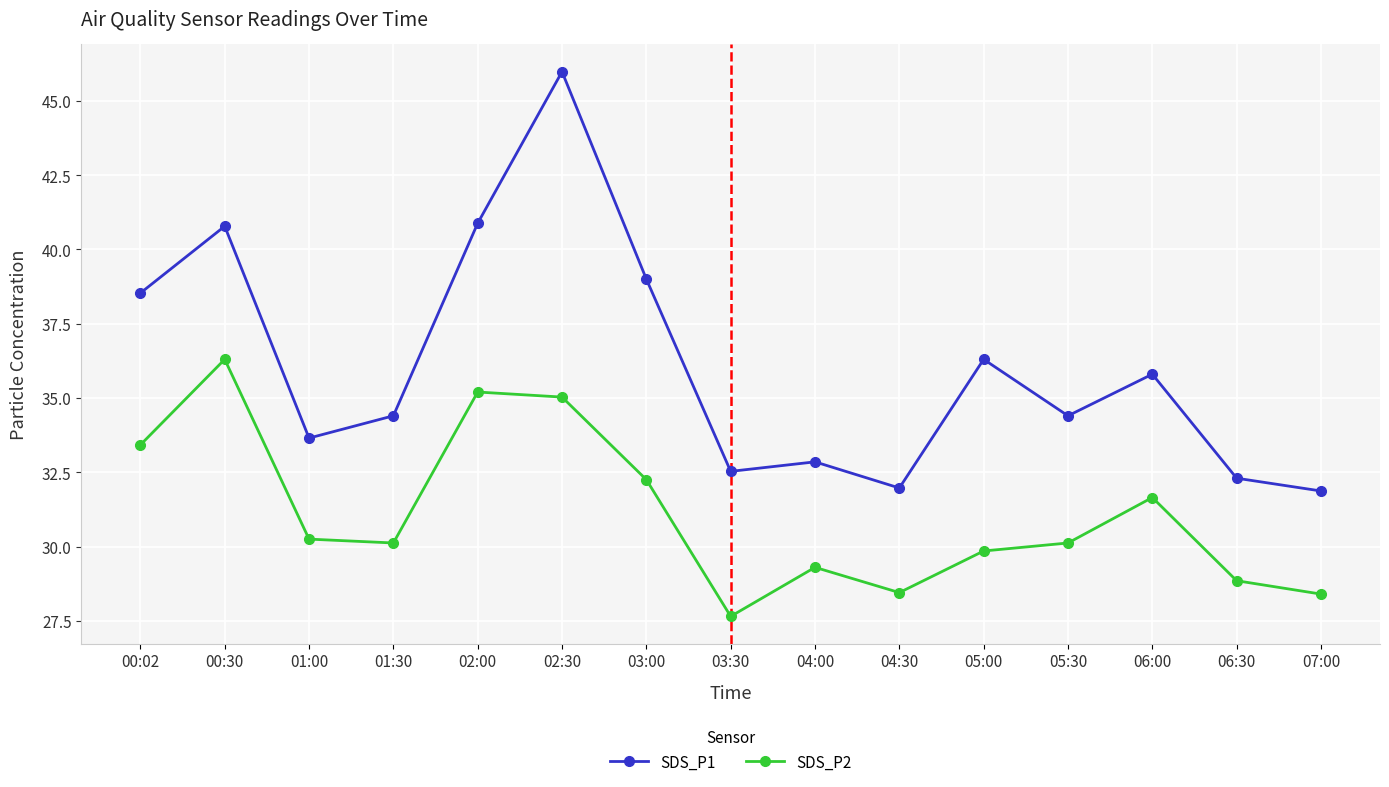

What is the label of the 7th point from the left?

03:00